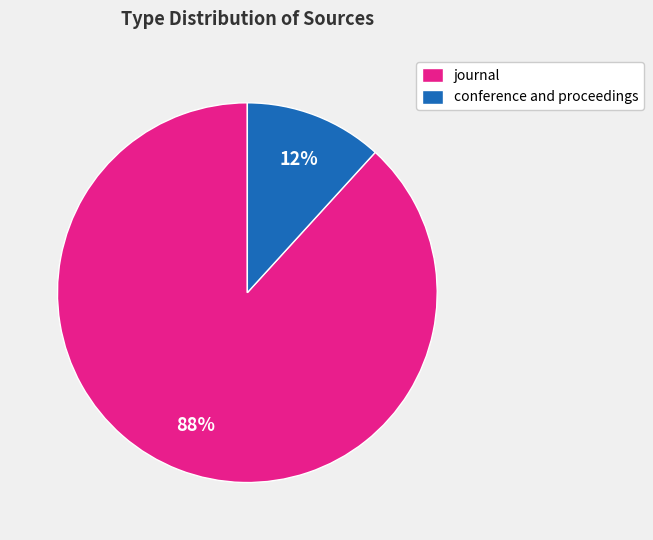

To the nearest percent, what is the difference between the journal and conference and proceedings slice percentages?

76%